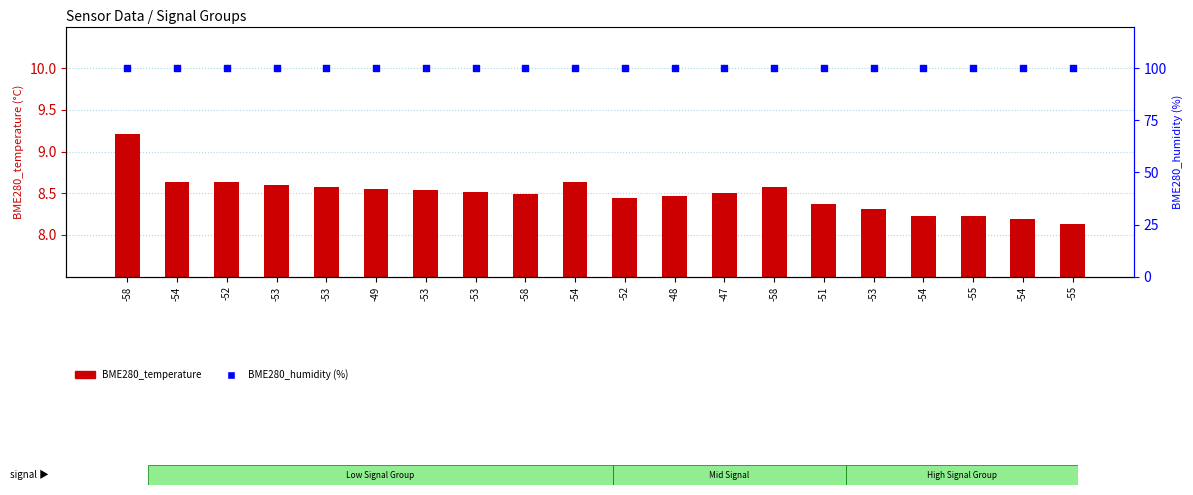

Which series reaches the maximum Y coordinate?

BME280_humidity (%)